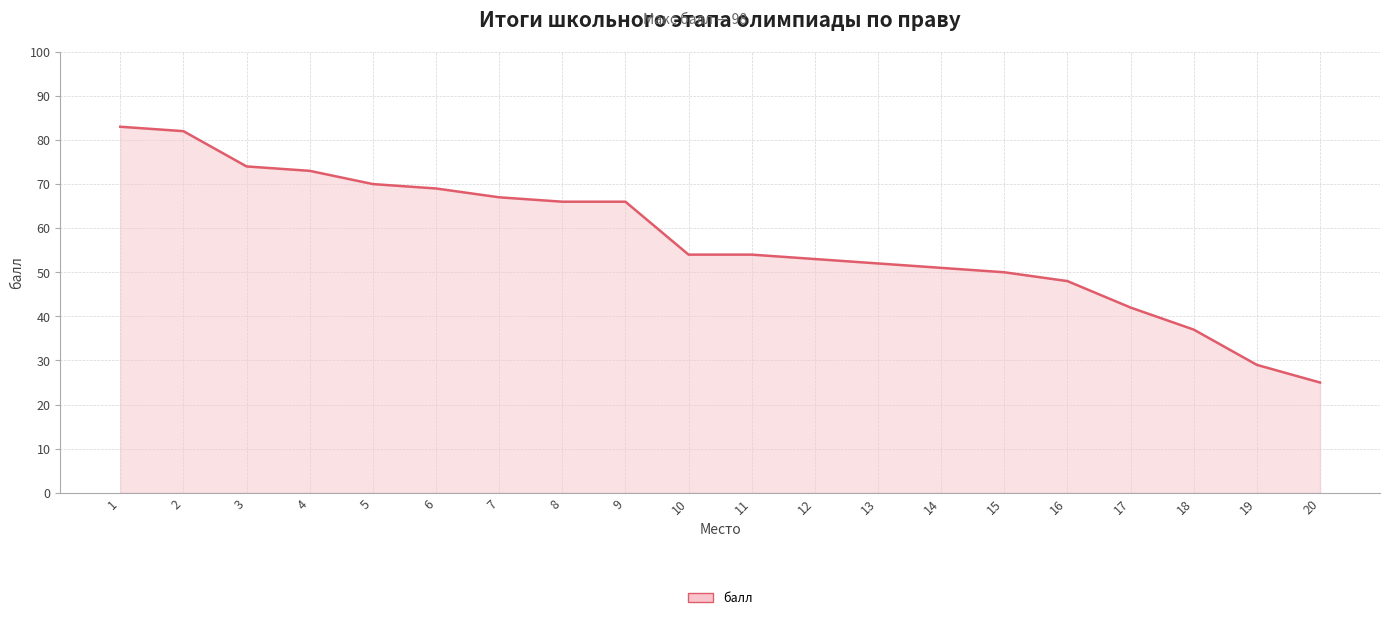

What is the maximum value shown in the chart?

83